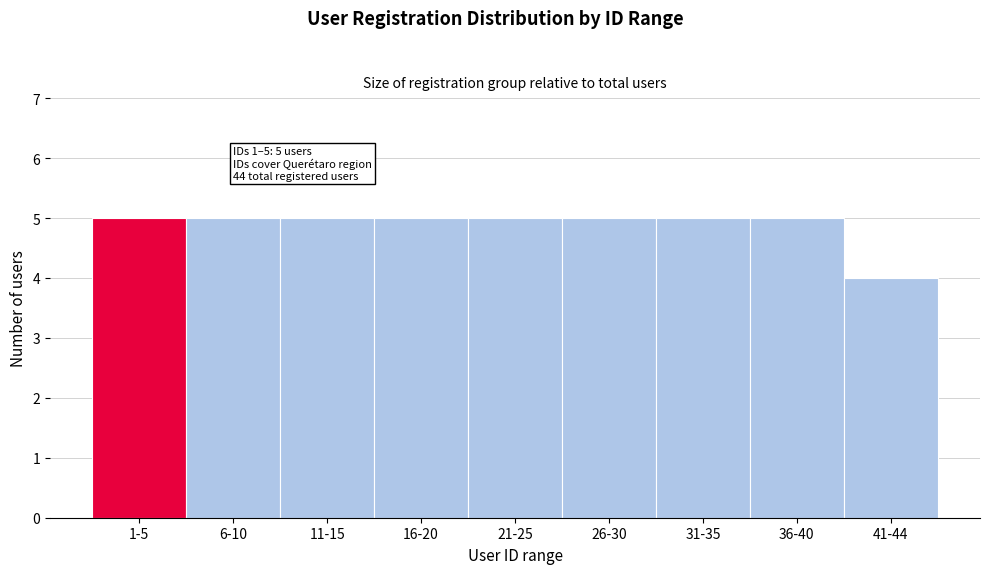

Reading left to right, list all the values displayed in this chart.

1-5=5	6-10=5	11-15=5	16-20=5	21-25=5	26-30=5	31-35=5	36-40=5	41-44=4